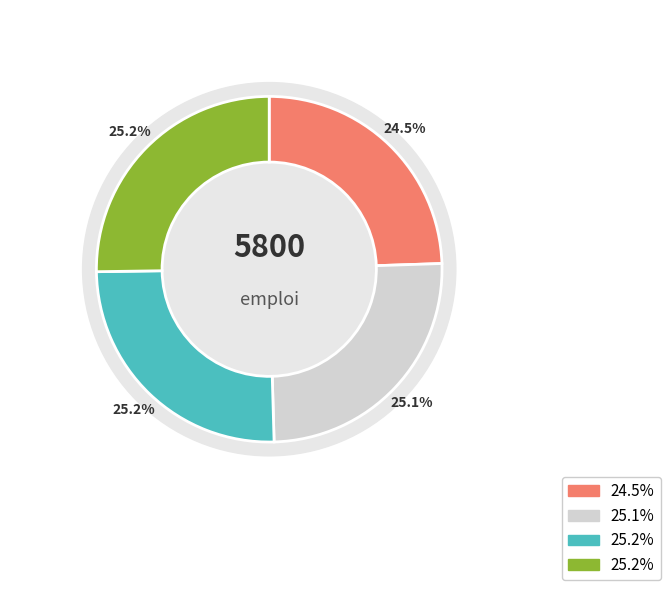

Count the number of slices in the pie.

4